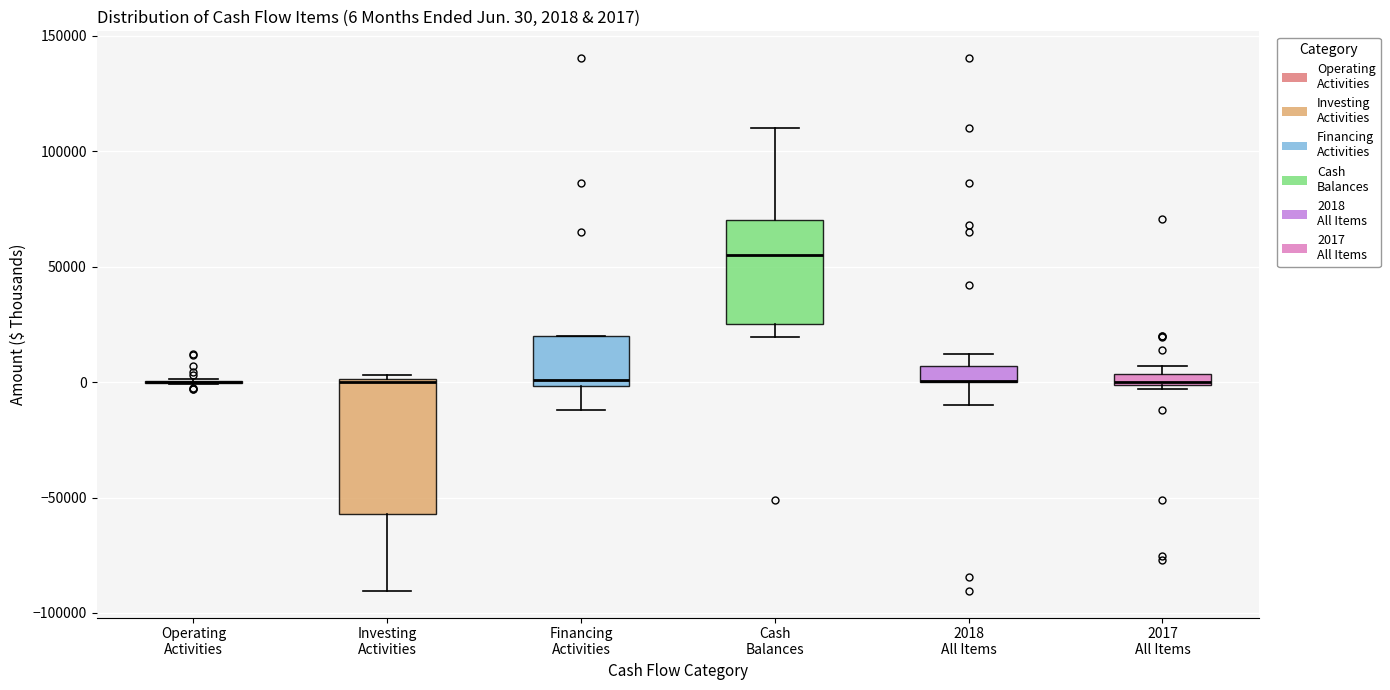

Which box is the tallest, from its lower edge to its upper edge?

Investing Activities